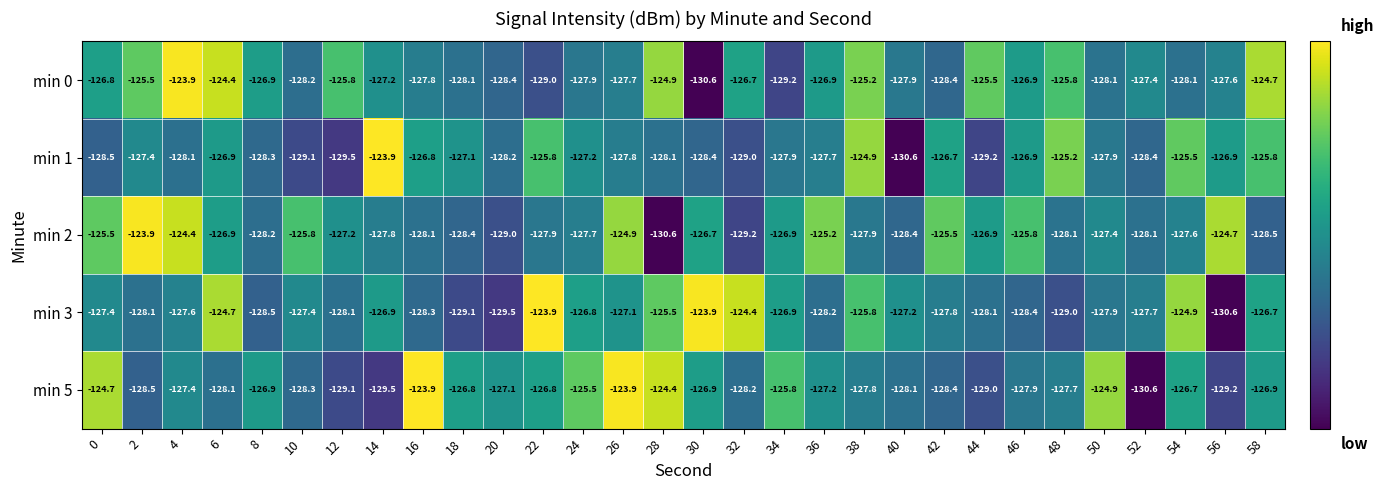

How many data points in min 5 are less than -127?

17